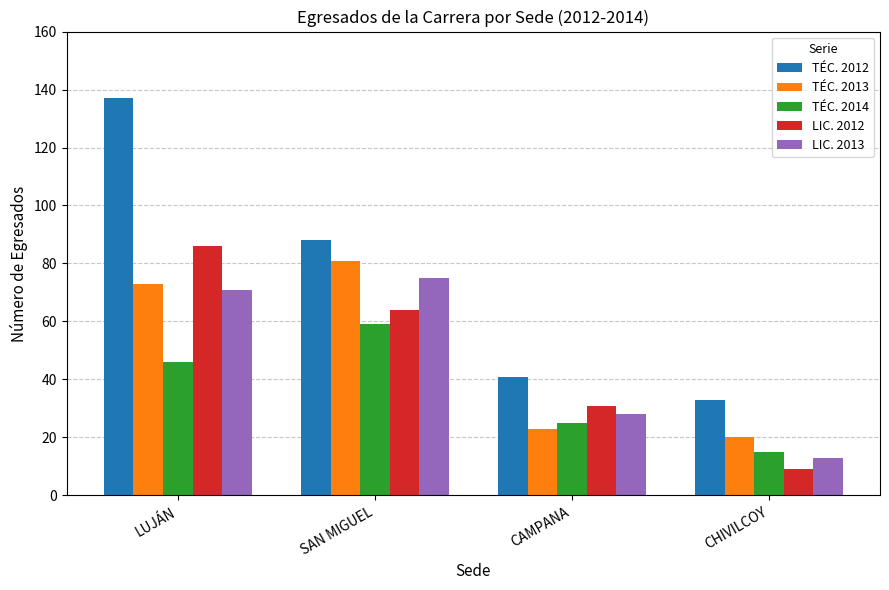

Which series changed the most between LUJÁN and SAN MIGUEL?

TÉC. 2012